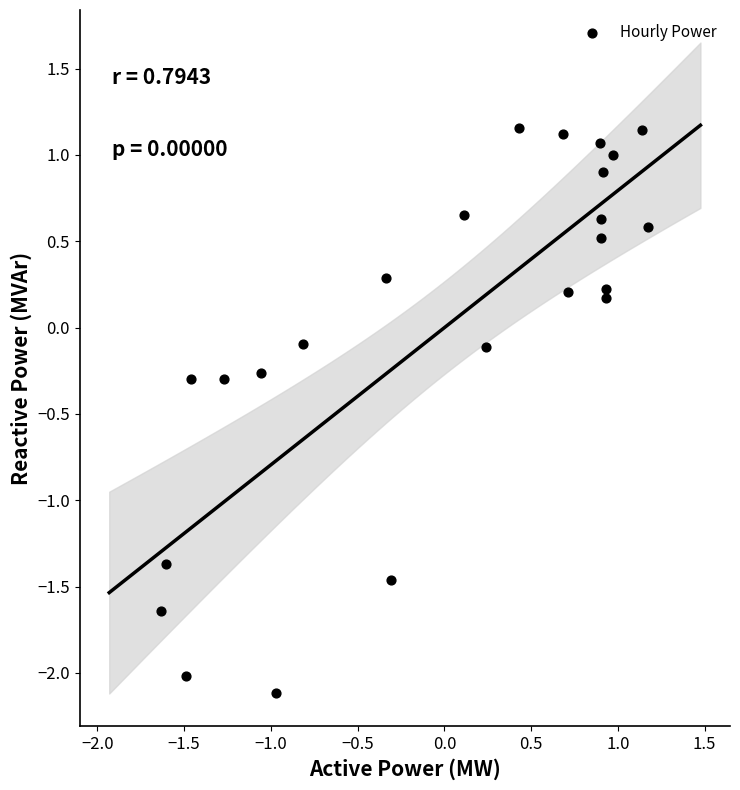

What is the range of X values (max minus min)?

2.8